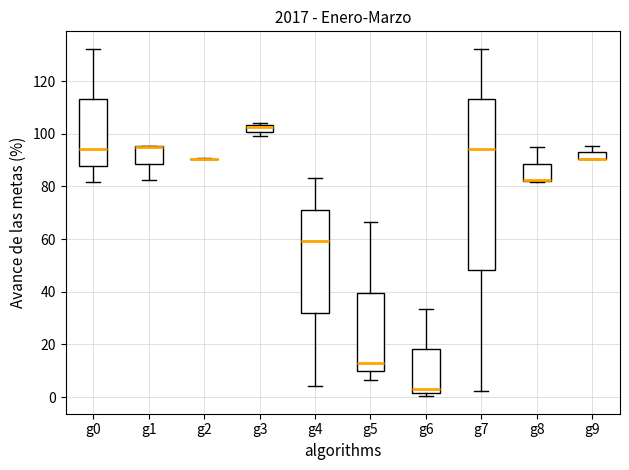

Where does the upper whisker of the box for g9 end on the y-axis? The values are not printed on the chart, so give them approximately, as read against the axis.

96